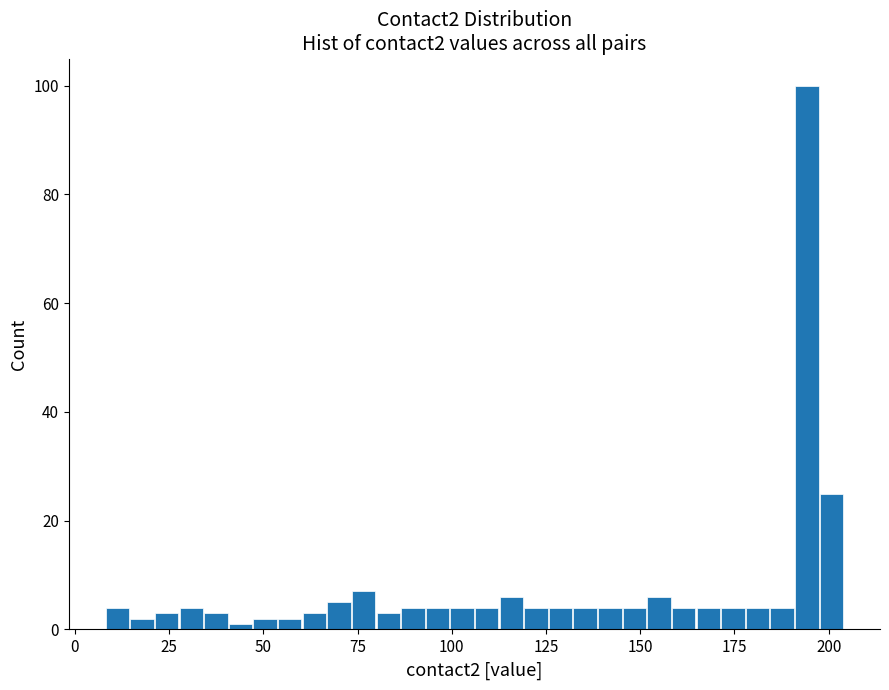

Around what value on the x-axis is the tallest bar? Give the approximate position of its centre, as read against the axis.

195